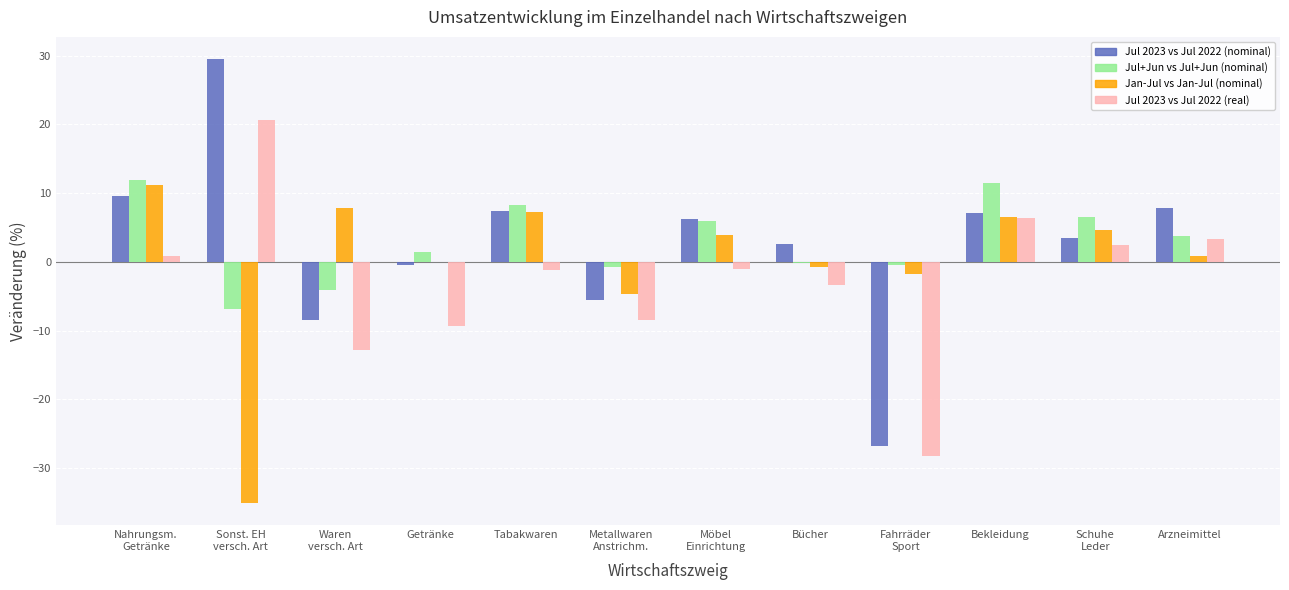

What is the total value across all series at Bekleidung?

31.6